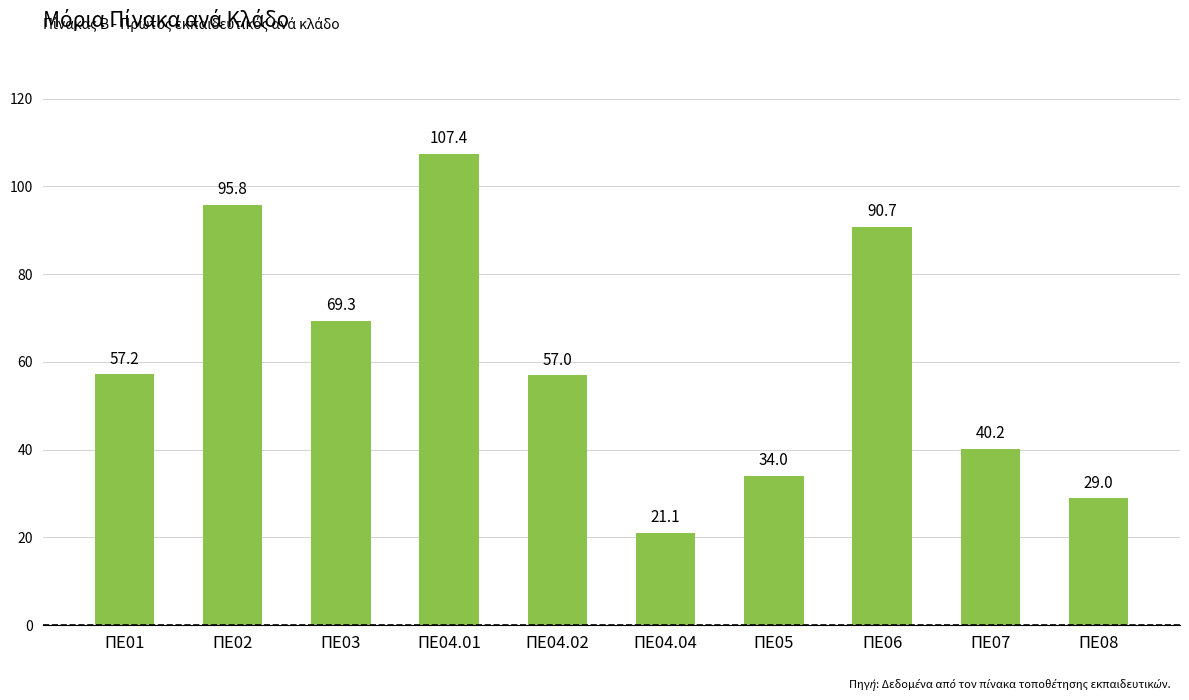

Between ΠΕ01 and ΠΕ08, which is larger?

ΠΕ01